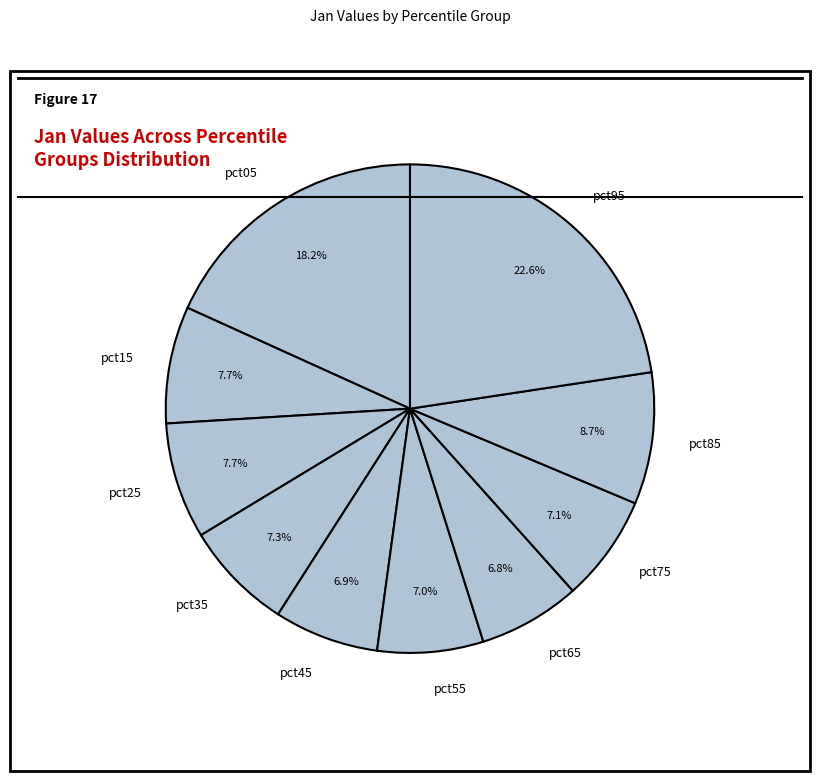

What percentage is the pct25 slice, to the nearest percent?

8%